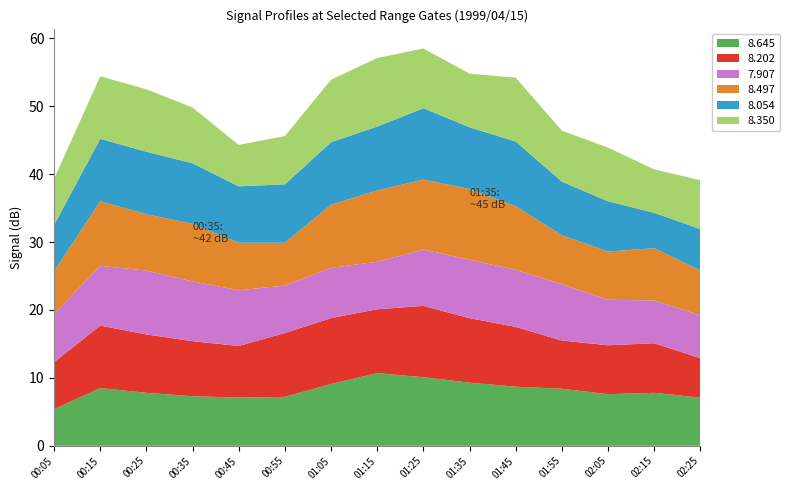

Reading left to right, extract all data points from this chart.

8.645: 1999/04/15 00:05=5.4	1999/04/15 00:15=8.5	1999/04/15 00:25=7.8	1999/04/15 00:35=7.3	1999/04/15 00:45=7.1	1999/04/15 00:55=7.2	1999/04/15 01:05=9.1	1999/04/15 01:15=10.7	1999/04/15 01:25=10.1	1999/04/15 01:35=9.3	1999/04/15 01:45=8.7	1999/04/15 01:55=8.4	1999/04/15 02:05=7.6	1999/04/15 02:15=7.8	1999/04/15 02:25=7.1
8.202: 1999/04/15 00:05=6.9	1999/04/15 00:15=9.2	1999/04/15 00:25=8.6	1999/04/15 00:35=8.1	1999/04/15 00:45=7.6	1999/04/15 00:55=9.4	1999/04/15 01:05=9.7	1999/04/15 01:15=9.4	1999/04/15 01:25=10.5	1999/04/15 01:35=9.5	1999/04/15 01:45=8.8	1999/04/15 01:55=7.1	1999/04/15 02:05=7.2	1999/04/15 02:15=7.3	1999/04/15 02:25=5.8
7.907: 1999/04/15 00:05=7.1	1999/04/15 00:15=8.8	1999/04/15 00:25=9.4	1999/04/15 00:35=8.8	1999/04/15 00:45=8.2	1999/04/15 00:55=7.0	1999/04/15 01:05=7.4	1999/04/15 01:15=7.0	1999/04/15 01:25=8.3	1999/04/15 01:35=8.6	1999/04/15 01:45=8.4	1999/04/15 01:55=8.3	1999/04/15 02:05=6.7	1999/04/15 02:15=6.3	1999/04/15 02:25=6.3
8.497: 1999/04/15 00:05=6.3	1999/04/15 00:15=9.5	1999/04/15 00:25=8.3	1999/04/15 00:35=8.5	1999/04/15 00:45=7.0	1999/04/15 00:55=6.3	1999/04/15 01:05=9.3	1999/04/15 01:15=10.5	1999/04/15 01:25=10.3	1999/04/15 01:35=10.4	1999/04/15 01:45=9.4	1999/04/15 01:55=7.2	1999/04/15 02:05=7.1	1999/04/15 02:15=7.7	1999/04/15 02:25=6.6
8.054: 1999/04/15 00:05=6.8	1999/04/15 00:15=9.2	1999/04/15 00:25=9.2	1999/04/15 00:35=8.9	1999/04/15 00:45=8.3	1999/04/15 00:55=8.6	1999/04/15 01:05=9.2	1999/04/15 01:15=9.4	1999/04/15 01:25=10.5	1999/04/15 01:35=9.1	1999/04/15 01:45=9.5	1999/04/15 01:55=7.9	1999/04/15 02:05=7.4	1999/04/15 02:15=5.2	1999/04/15 02:25=6.1
8.350: 1999/04/15 00:05=6.8	1999/04/15 00:15=9.2	1999/04/15 00:25=9.2	1999/04/15 00:35=8.2	1999/04/15 00:45=6.1	1999/04/15 00:55=7.1	1999/04/15 01:05=9.2	1999/04/15 01:15=10.1	1999/04/15 01:25=8.8	1999/04/15 01:35=7.9	1999/04/15 01:45=9.4	1999/04/15 01:55=7.5	1999/04/15 02:05=7.9	1999/04/15 02:15=6.4	1999/04/15 02:25=7.2